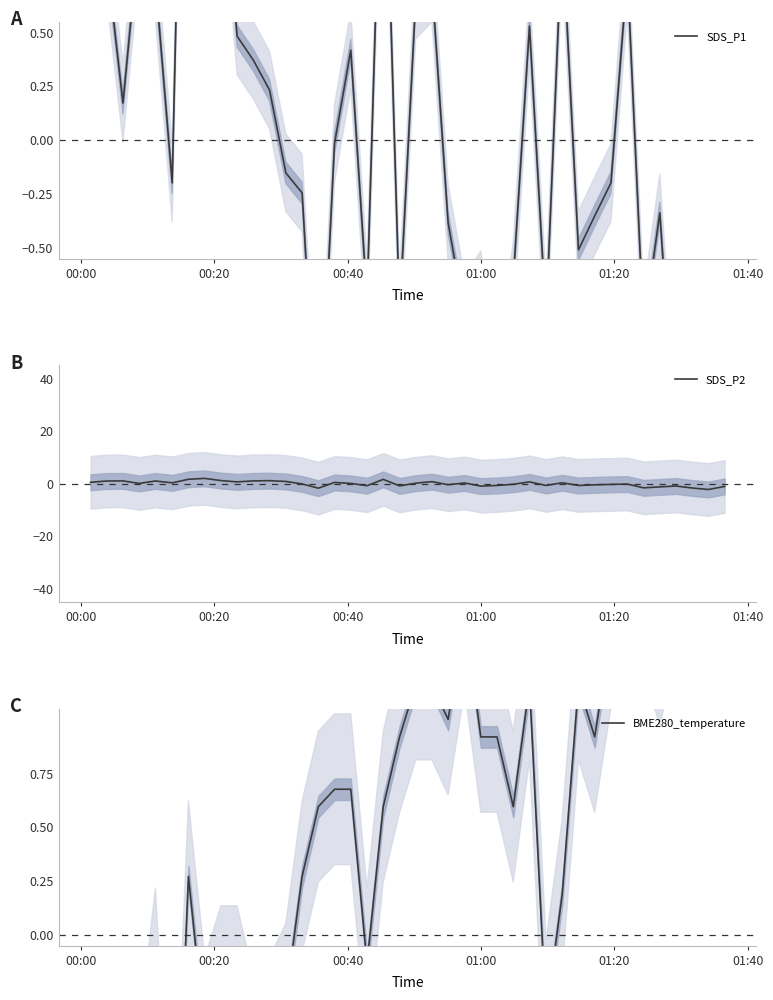

What is the smallest value displayed?

-2.2